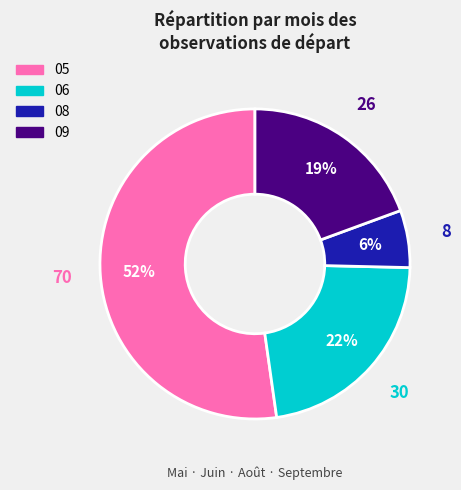

Do 06 and 09 together represent more than half of the pie?

No